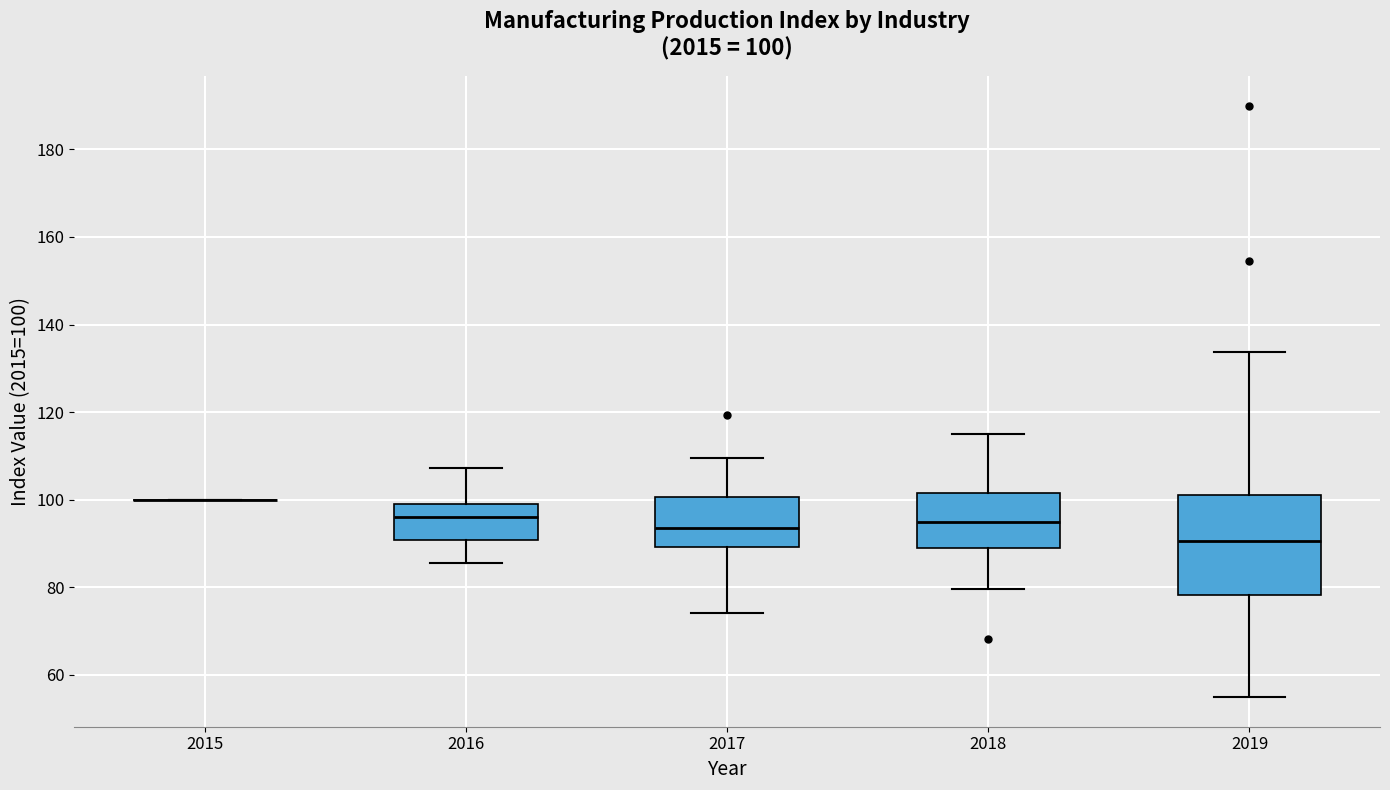

Comparing the boxes themselves (not the whiskers), which one is the tallest?

2019